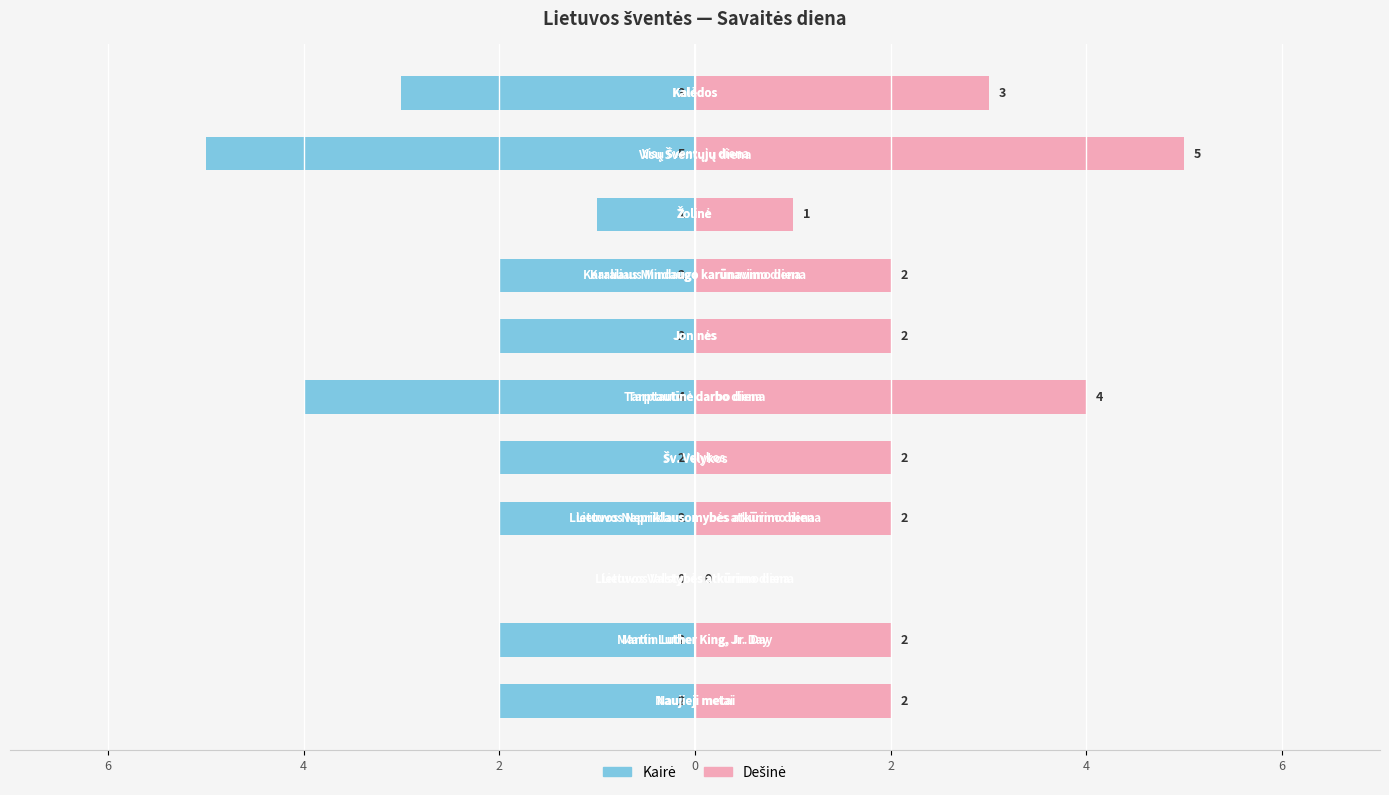

The Savaitės diena (dešinė) series shows 0 at 2. True or false?

True